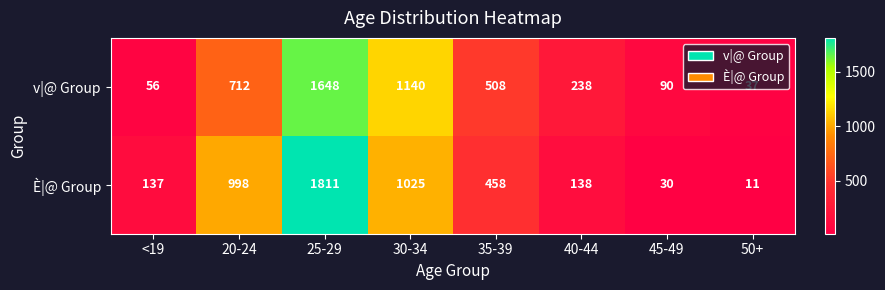

Rank the series by their maximum value, from highest to lowest.

È|@ Group, v|@ Group